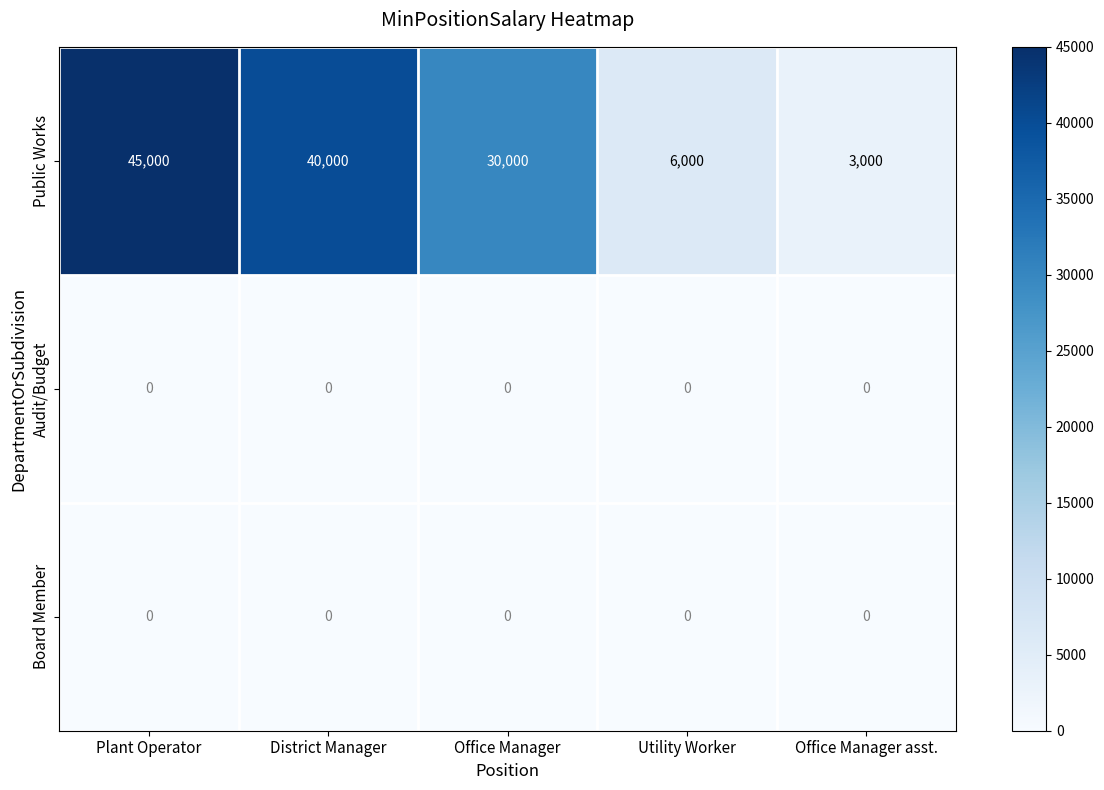

What is the lowest value of the Public Works series?

3000